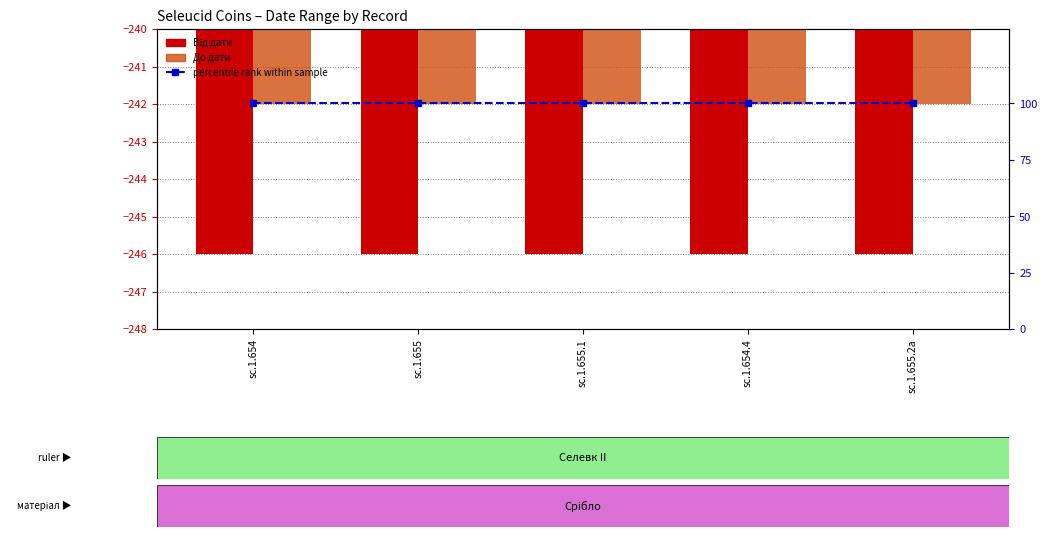

What is the sum of all Від дати values?

-1230